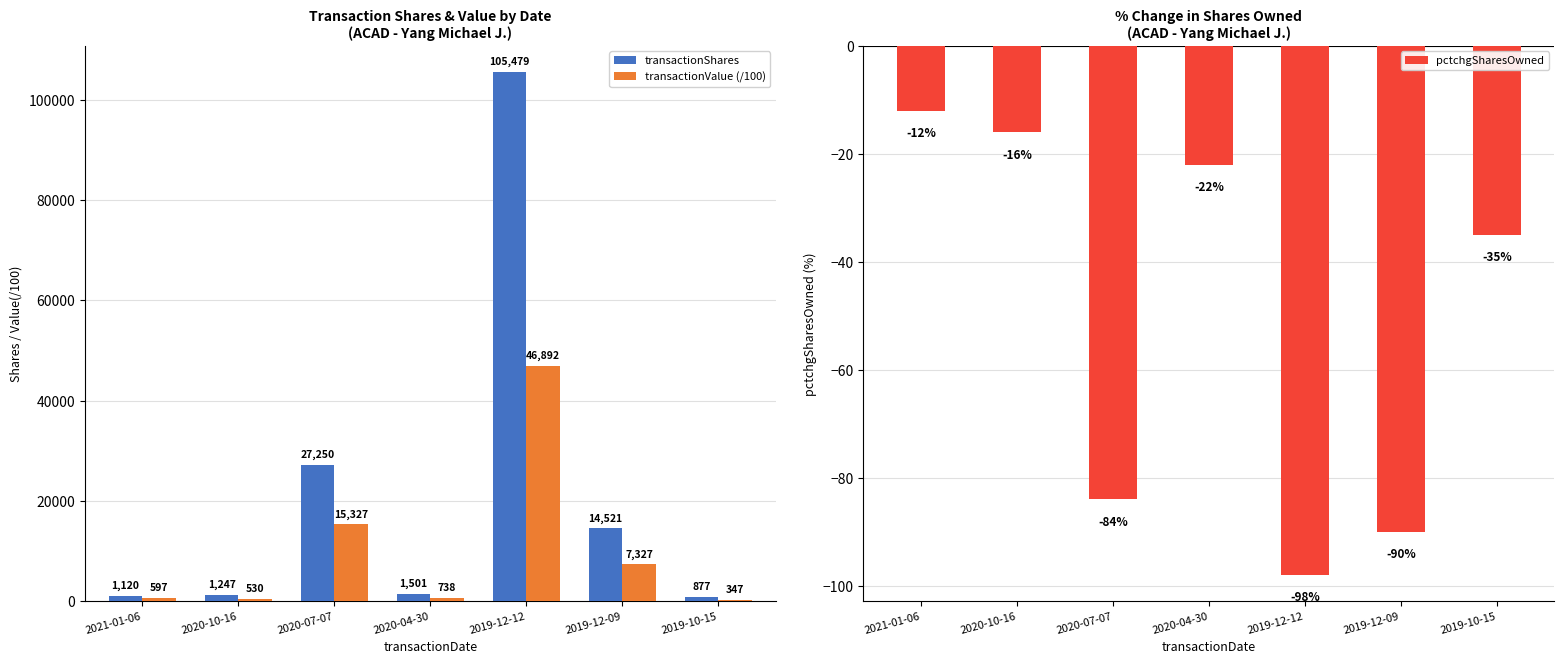

Rank the series at 2019-12-09 from highest to lowest value.

transactionShares, transactionValue (/100), pctchgSharesOwned